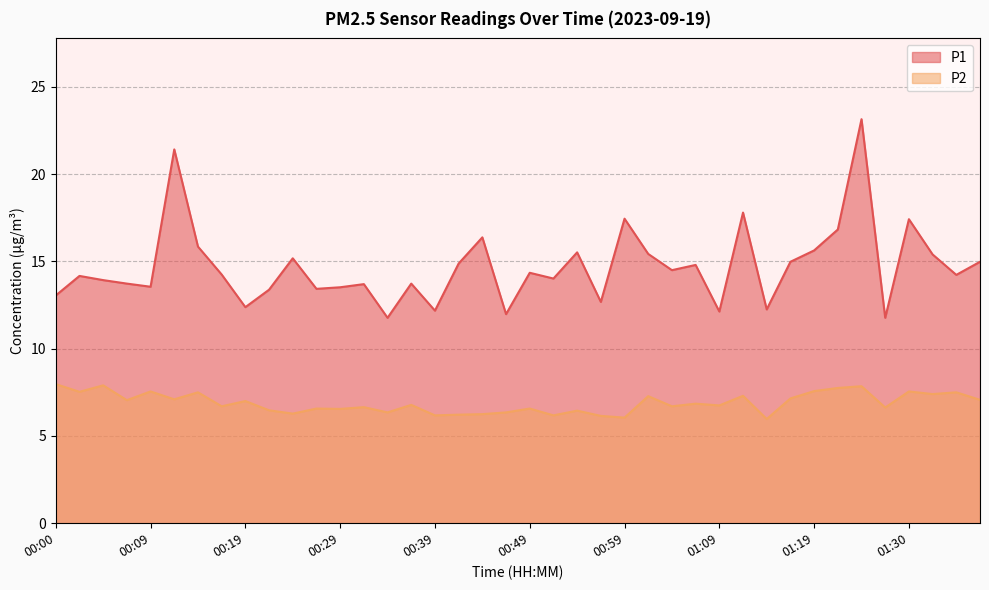

What is the greatest value displayed?

23.1